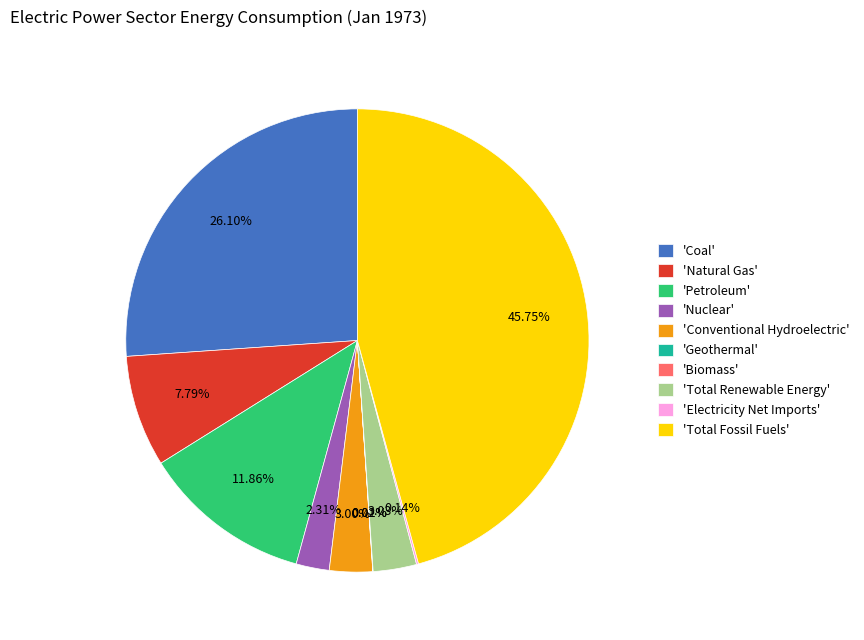

Is 'Natural Gas' the majority of the pie?

No